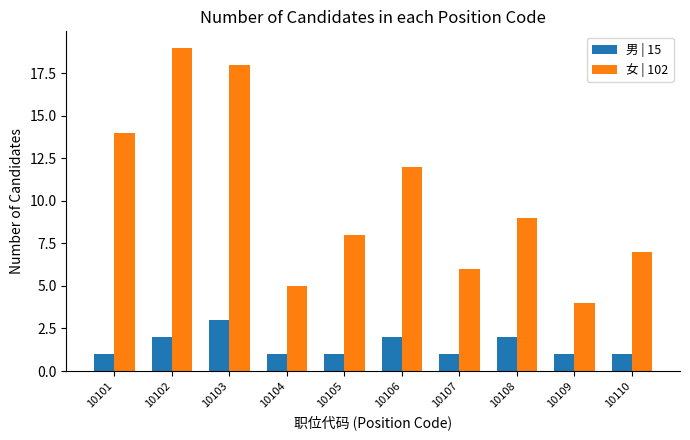

Reading left to right, list all the values displayed in this chart.

男 | 15: 1	2	3	1	1	2	1	2	1	1
女 | 102: 14	19	18	5	8	12	6	9	4	7